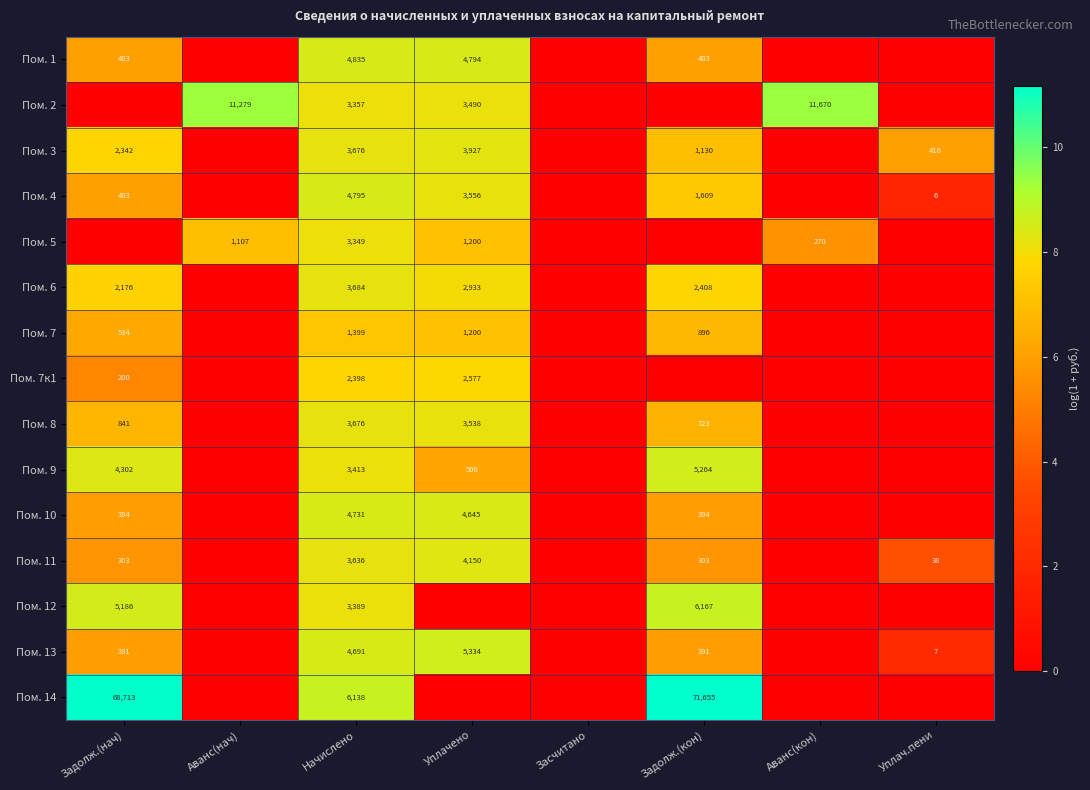

The value of Пом. 11 at Задолж.(нач) is 202. True or false?

False